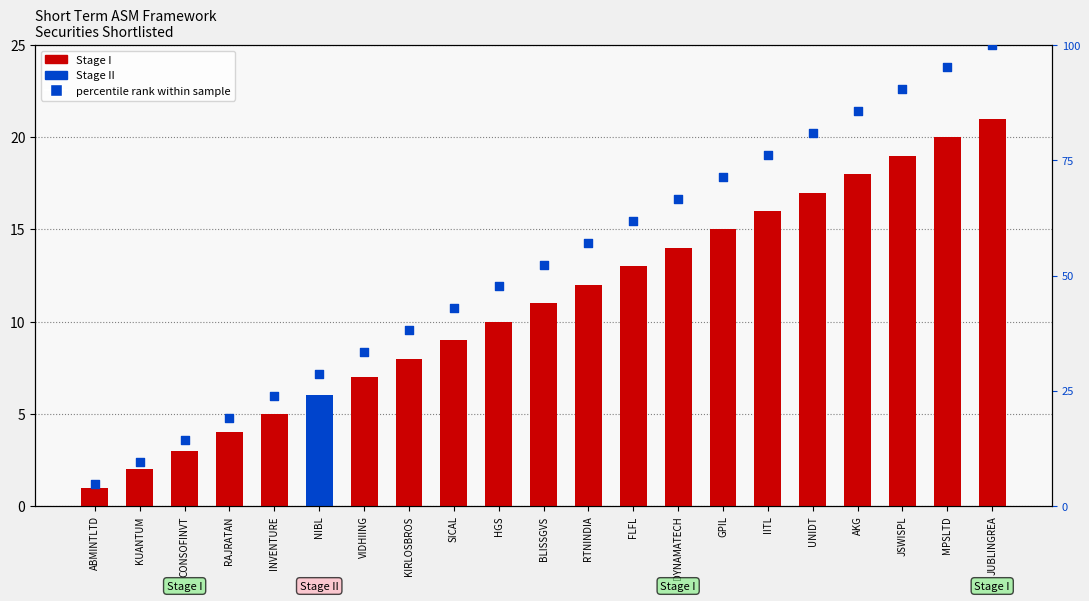

Which series has the largest Y range (max minus min)?

percentile rank within sample